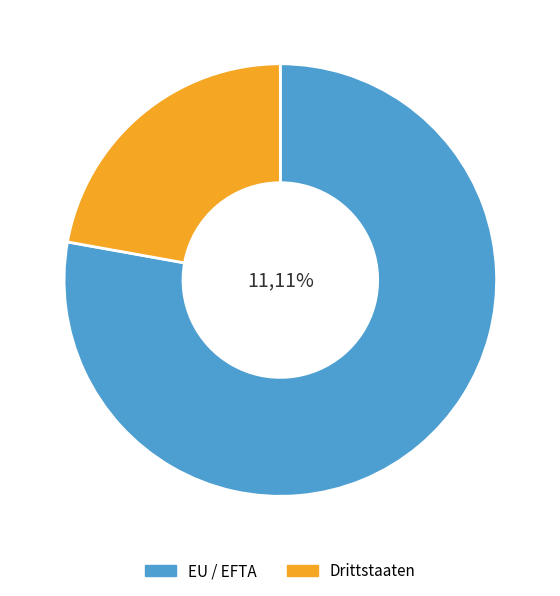

Between Drittstaaten and EU / EFTA, which is larger?

EU / EFTA